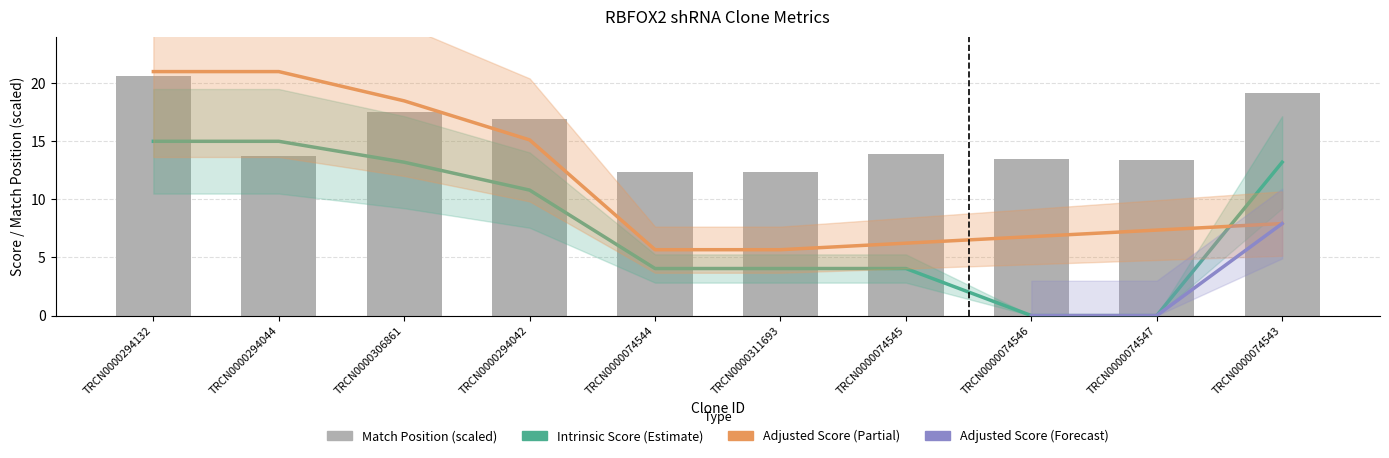

Where is Intrinsic Score nearest to the value 7?

TRCN0000074544